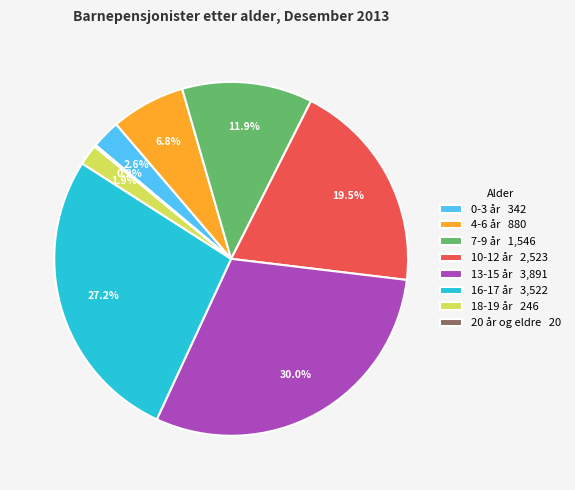

Is there any slice that represents more than half of the pie?

No